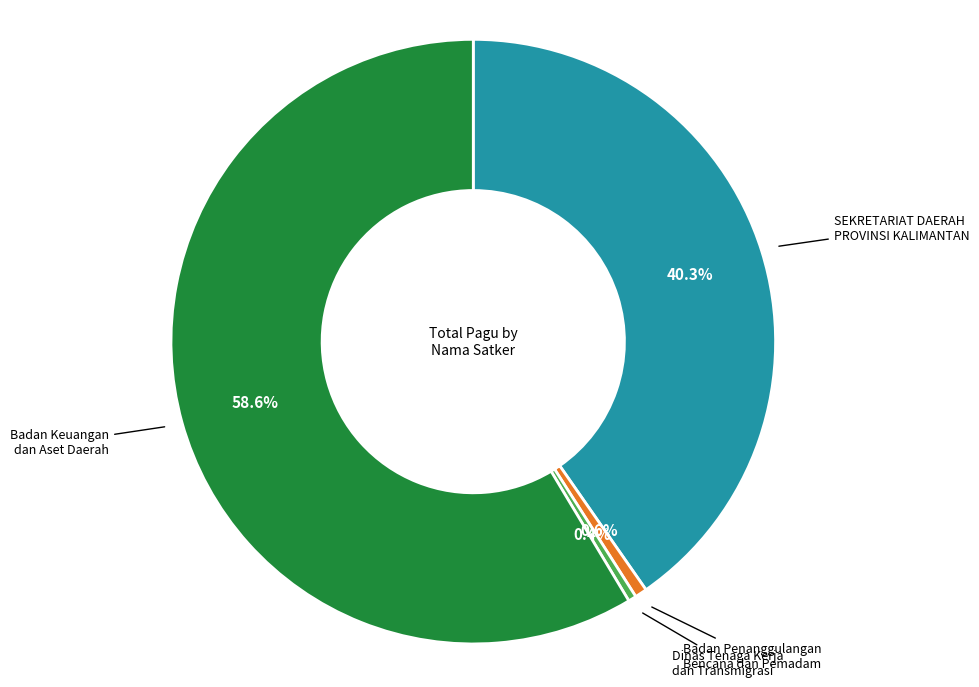

What percentage is the Badan Keuangan dan Aset Daerah slice, to the nearest percent?

59%